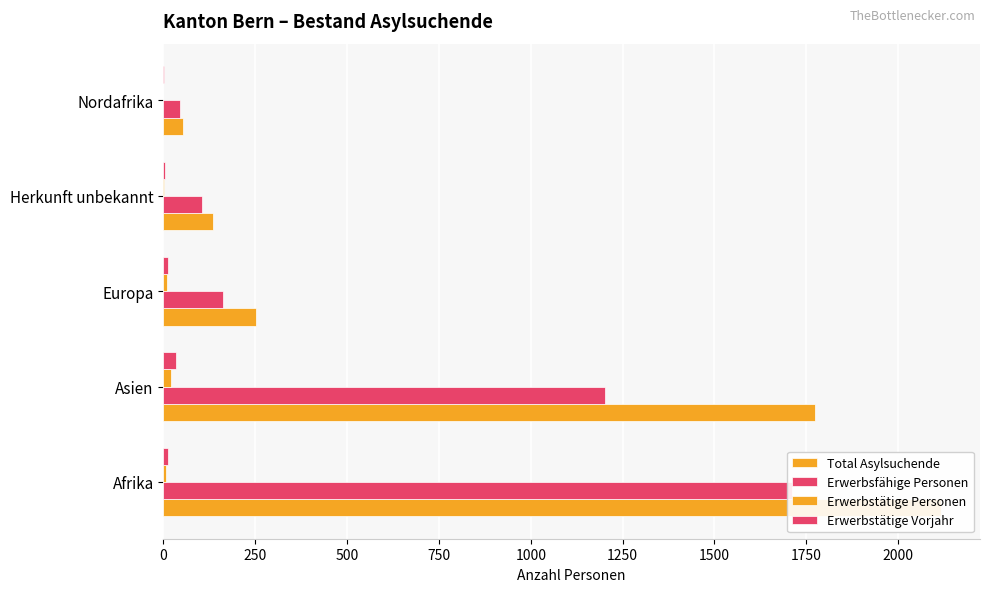

How many groups of bars are there?

5